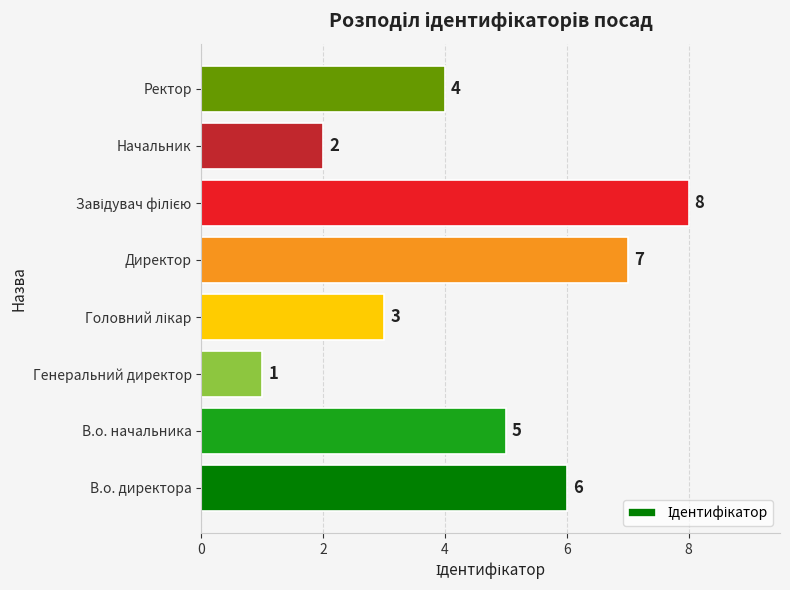

How many series are shown in this chart?

1